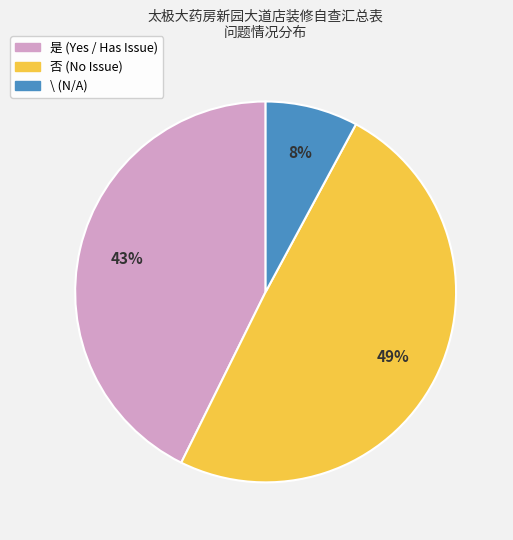

To the nearest percent, what is the average slice percentage?

33%